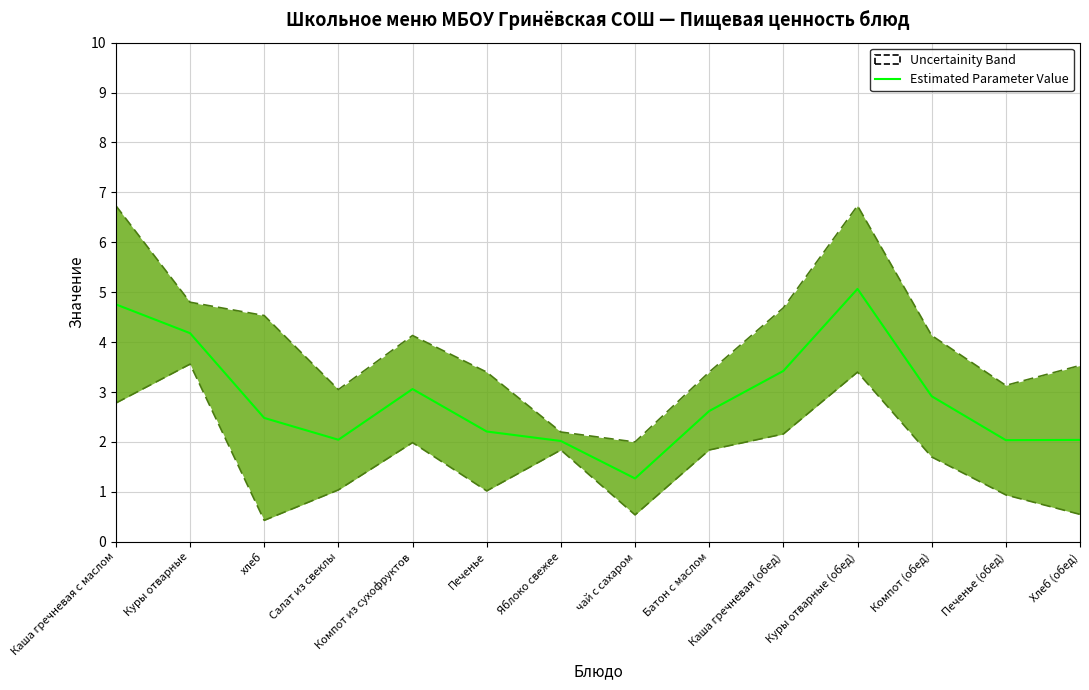

How many points are lower than both their immediate neighbors (excluding endpoints)?

3